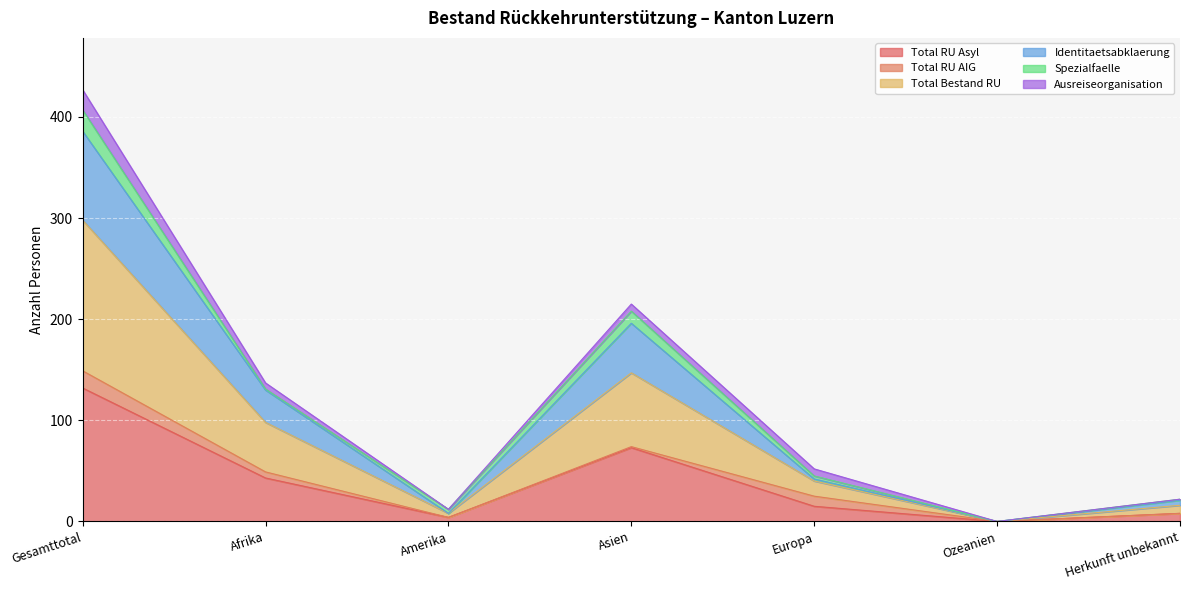

In Total RU Asyl, how many points are lower than both neighbors (excluding endpoints)?

2